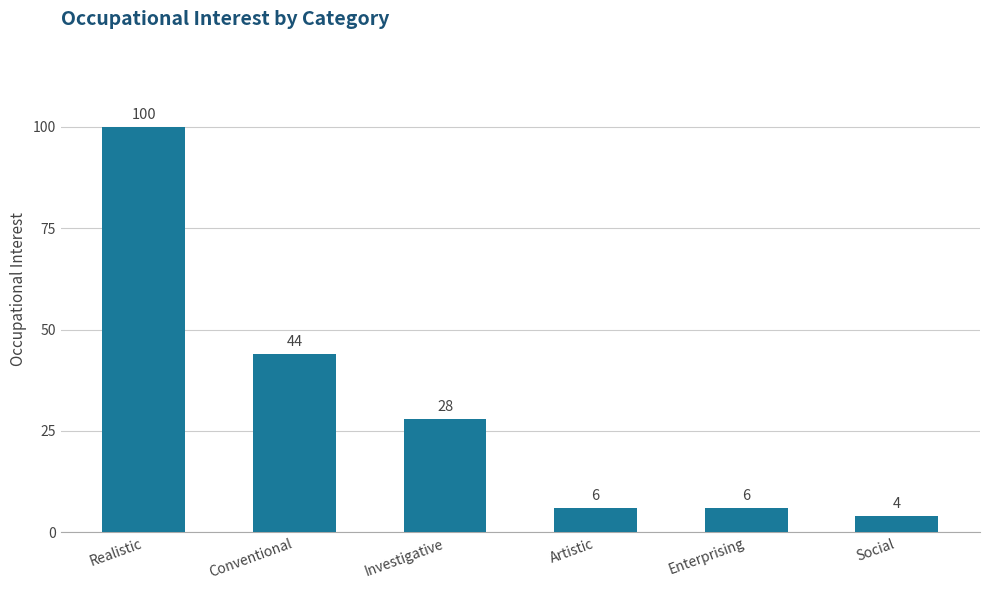

What is the sum of all values?

188